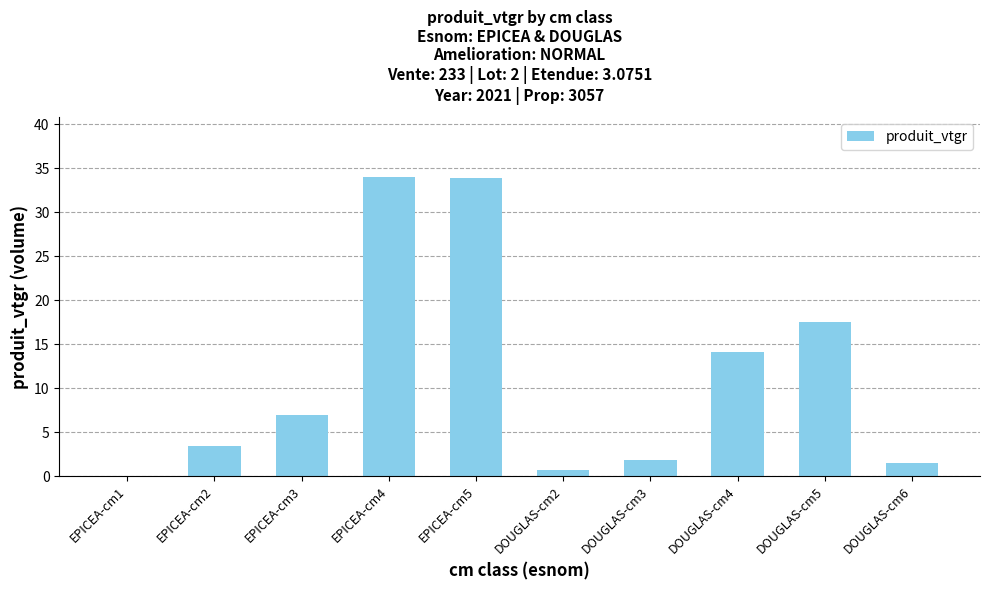

At which label does the data first exceed 6?

EPICEA-cm3